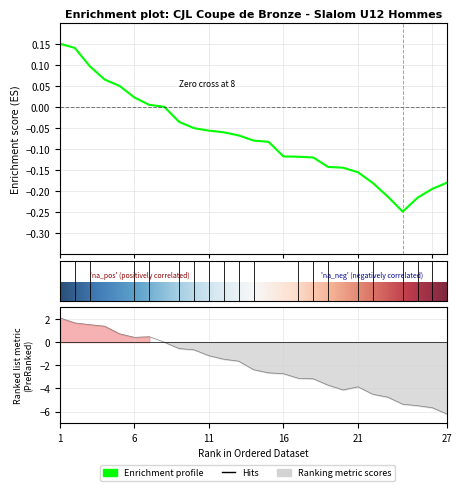

Where is the first local maximum?

7